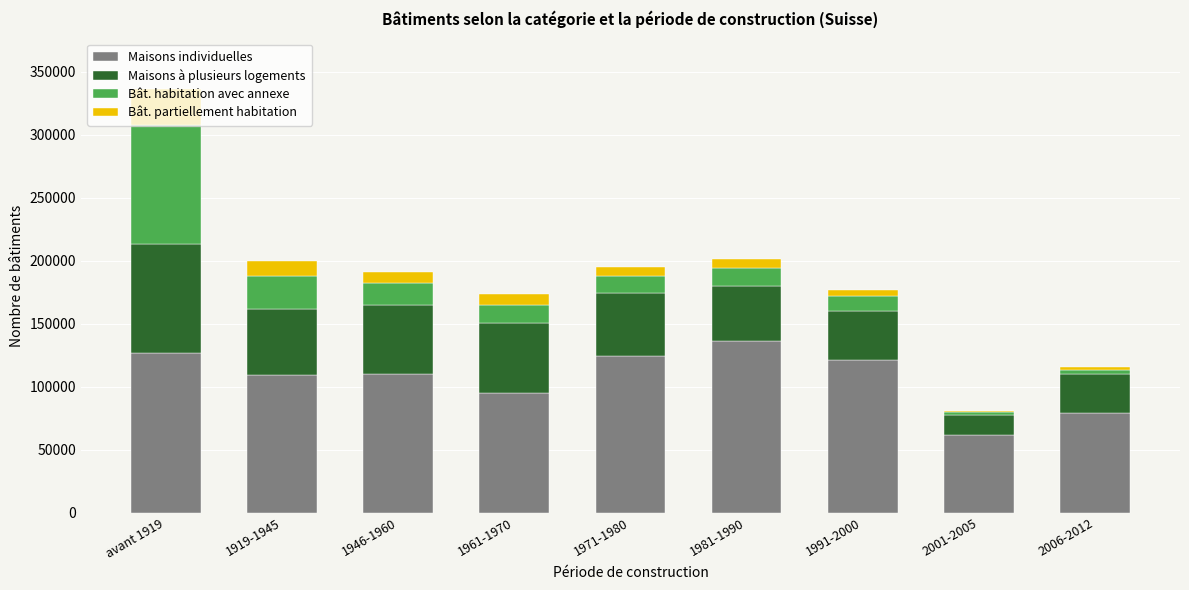

At which category is the sum across all series the highest?

avant 1919